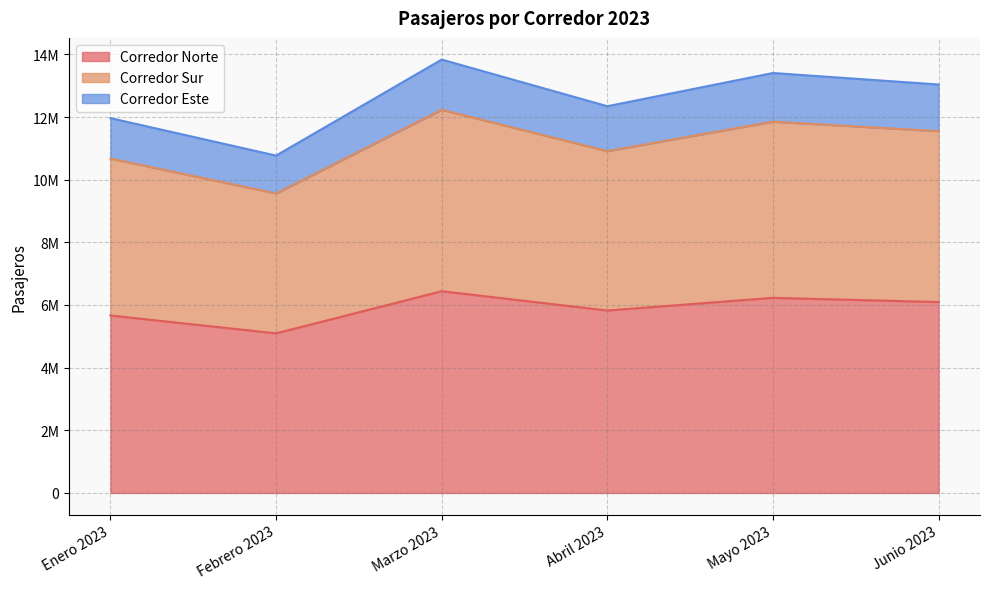

How many data points in Corredor Norte are above 6094119?

2